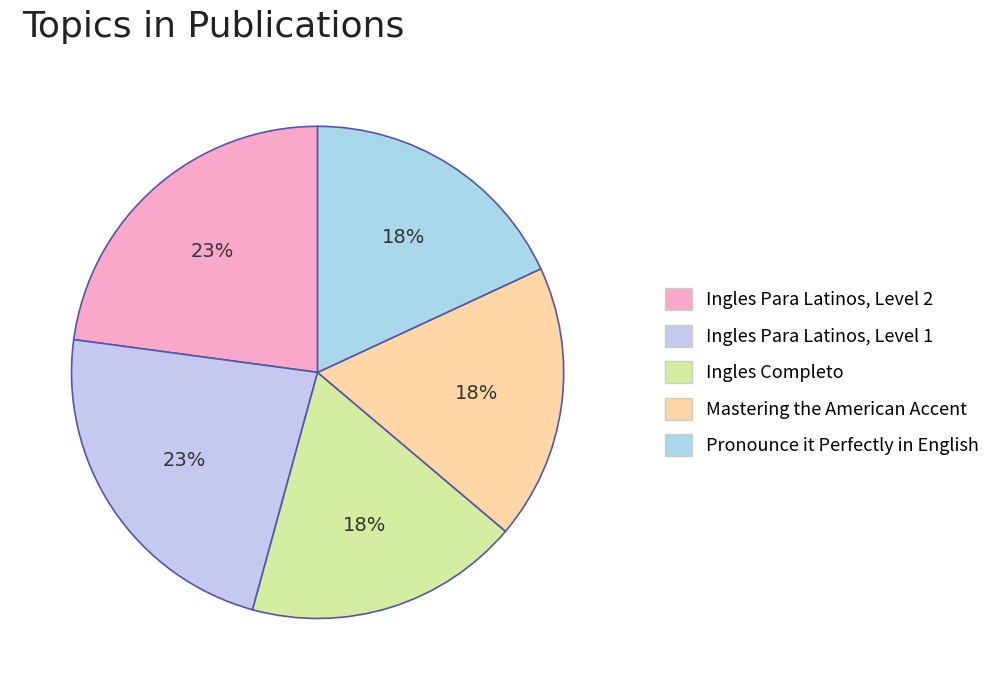

Does any single category account for the majority?

No